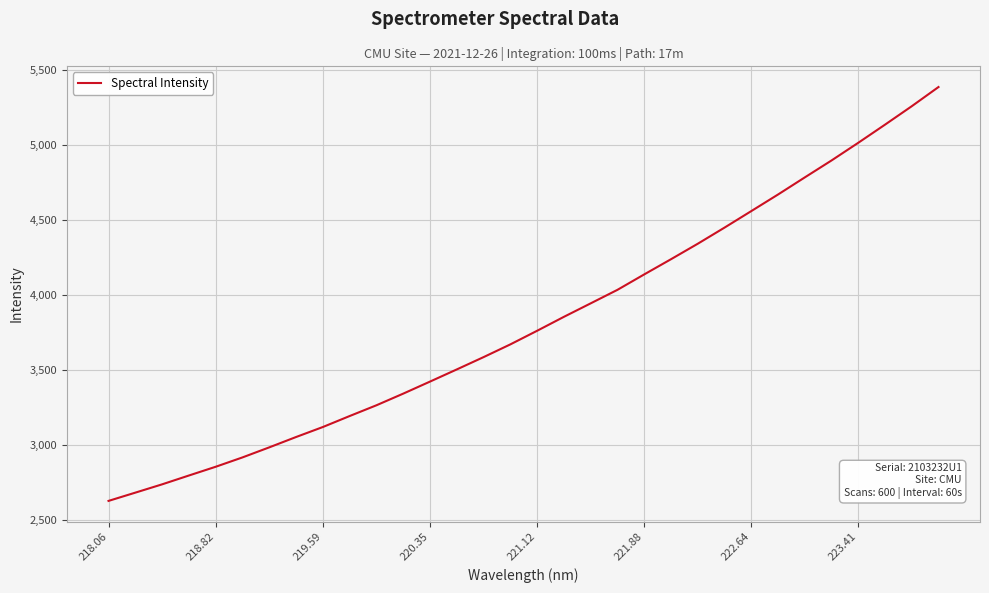

What is the greatest value displayed?

5383.8